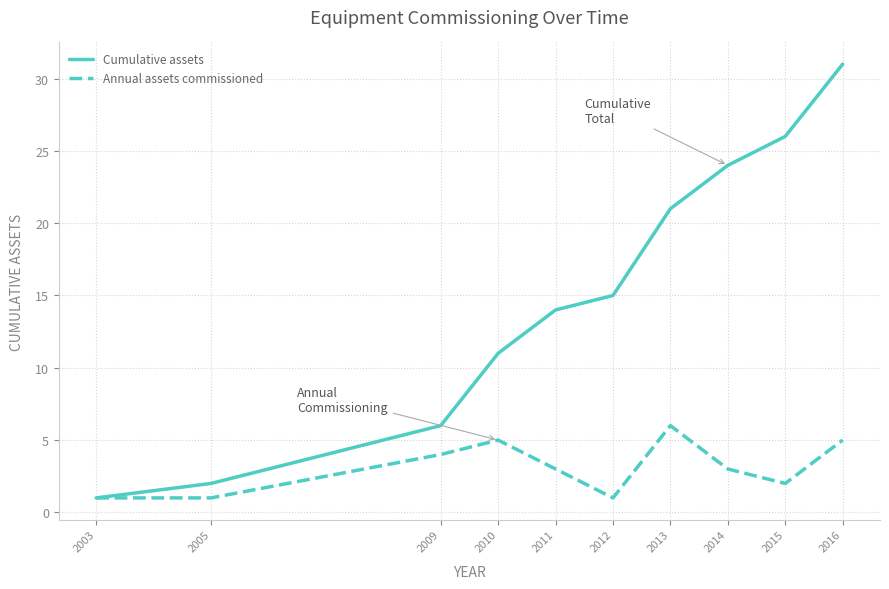

What is the maximum value for Cumulative assets?

31